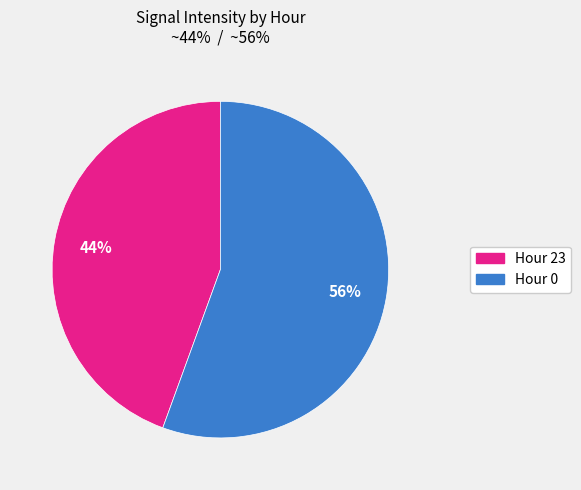

What is the ratio of the value at Hour 23 to the value at Hour 0?

0.8